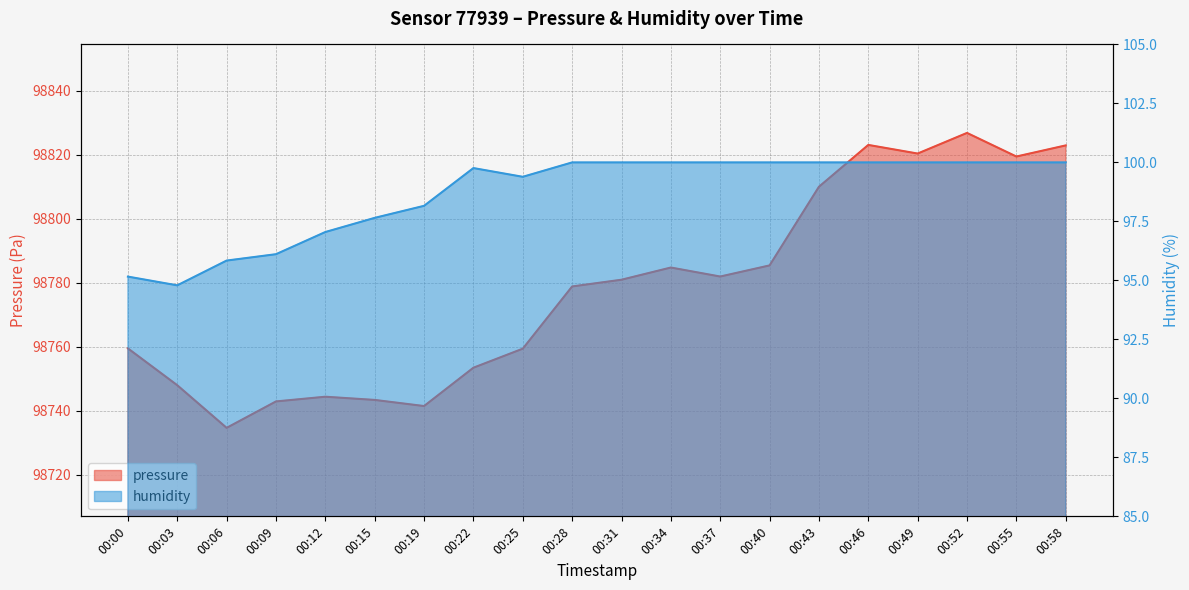

Where is the first local maximum for humidity?

00:22